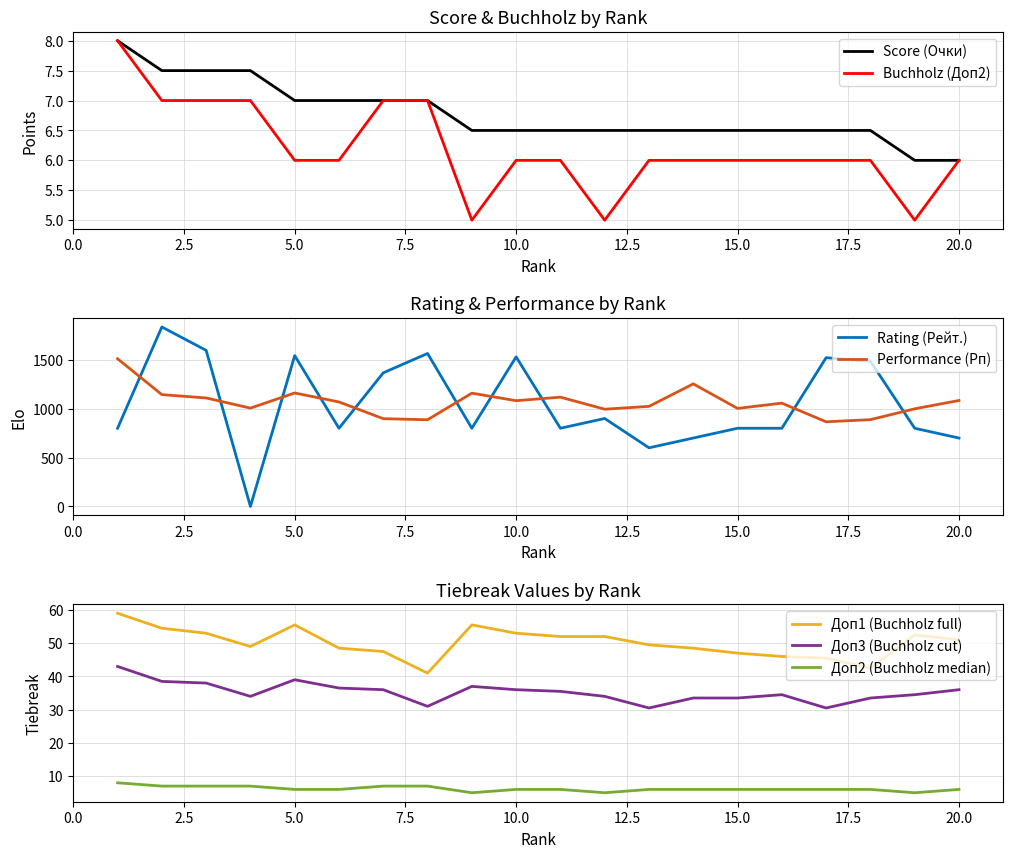

Is this an area chart (filled region under the line)?

No